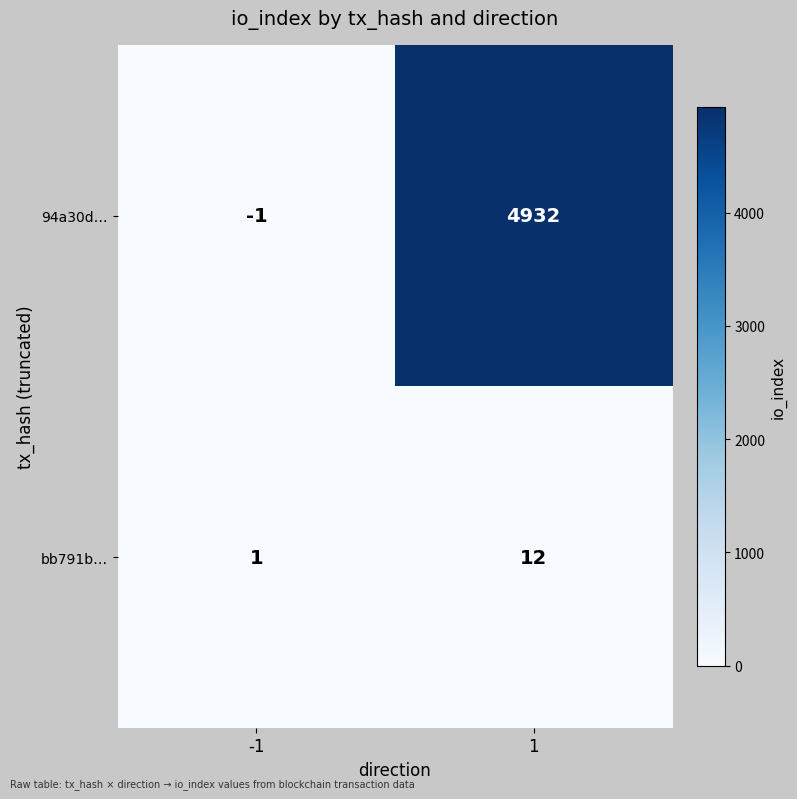

What is the total value across all series at -1?

0